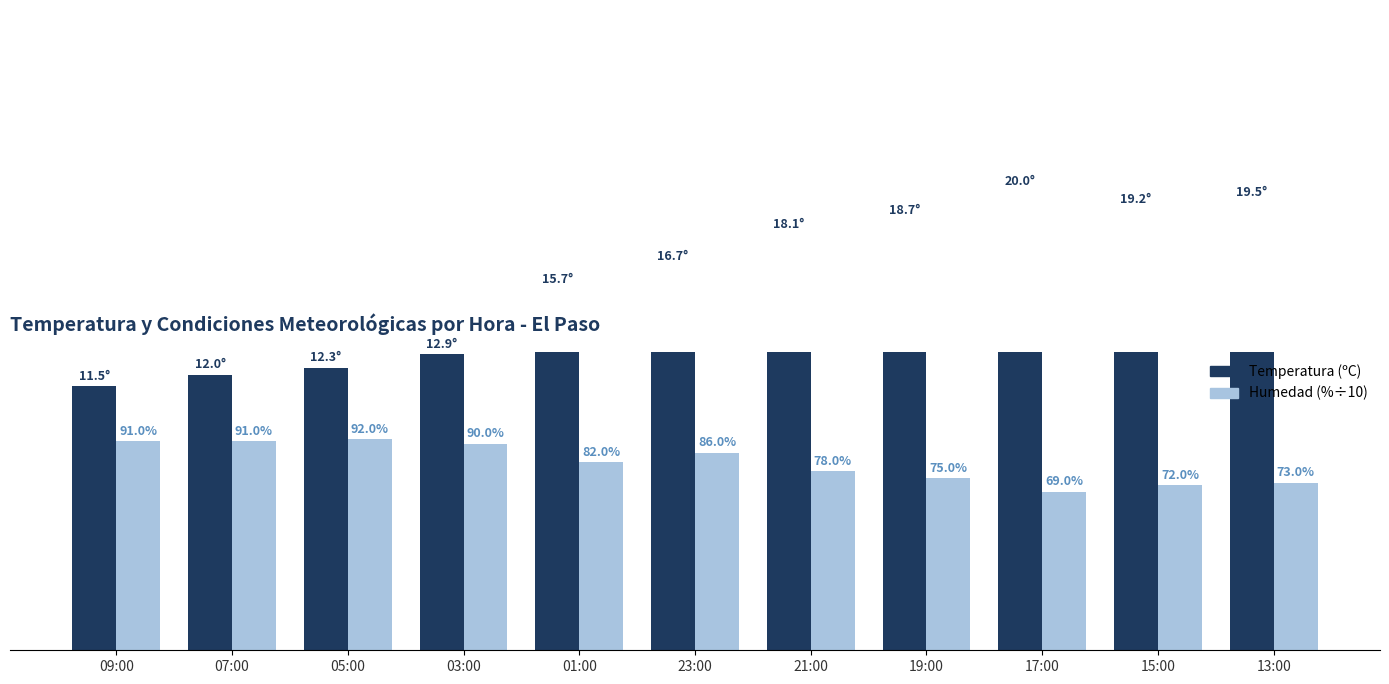

Which has a higher value, 15:00 or 17:00?

17:00